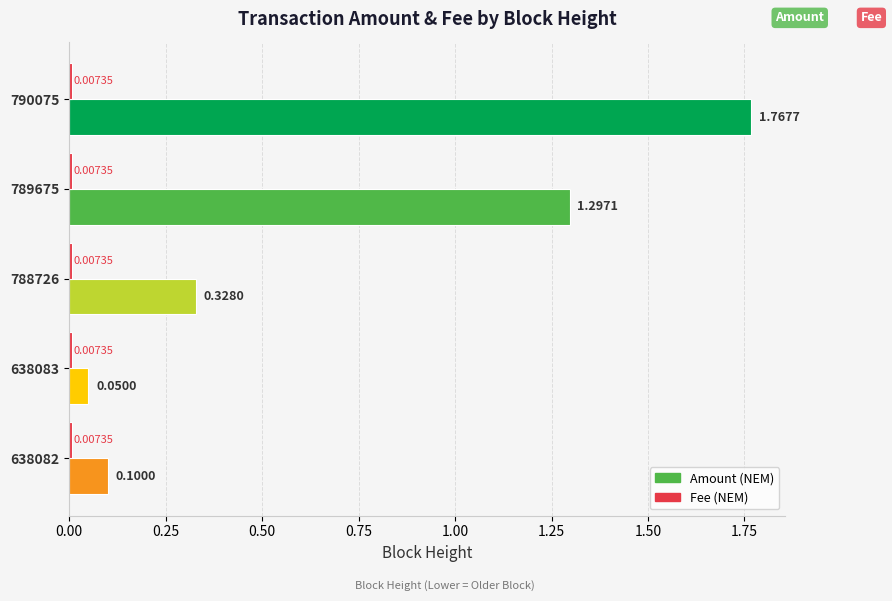

What is the difference between the highest and lowest values at 789675?

1.3